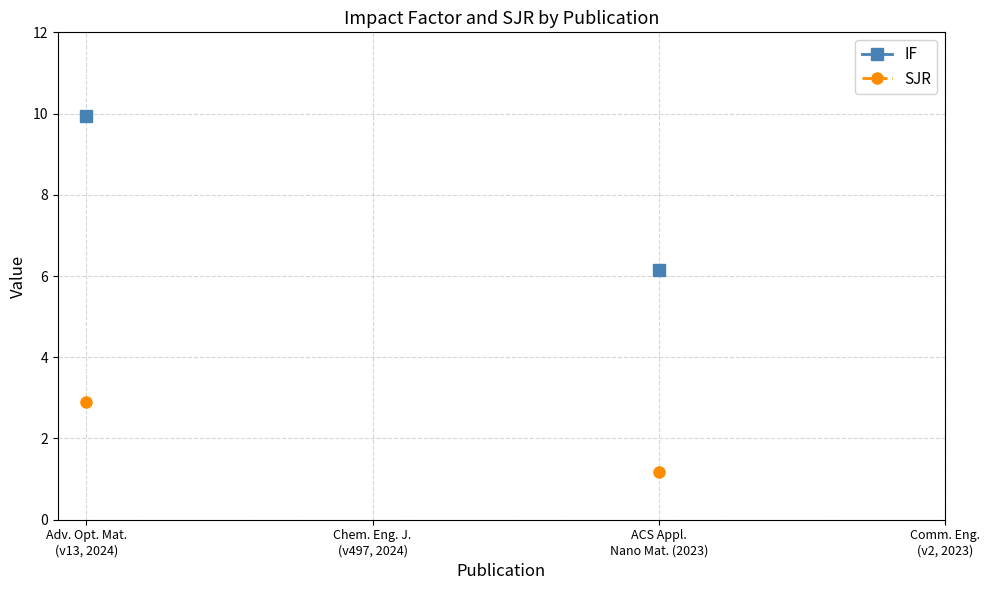

At which label does IF reach its peak?

Adv. Opt. Mat.
(v13, 2024)